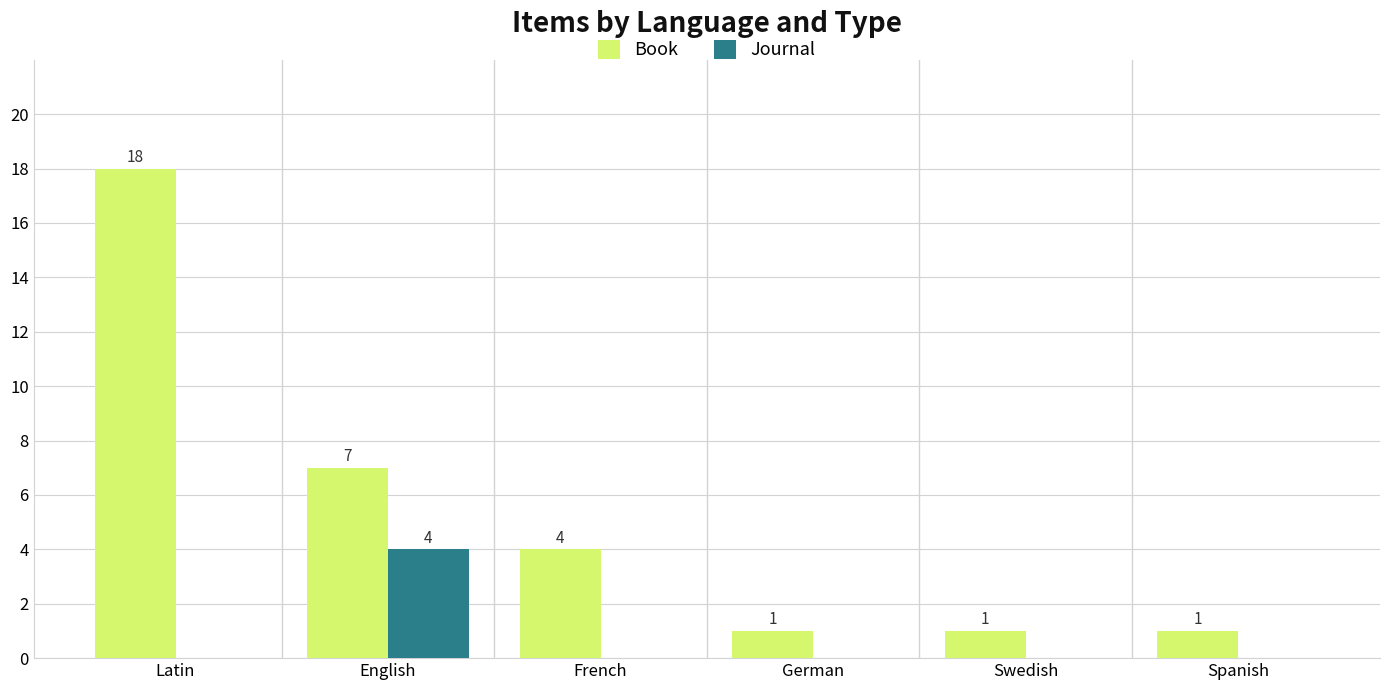

What is the sum of all Journal values?

4